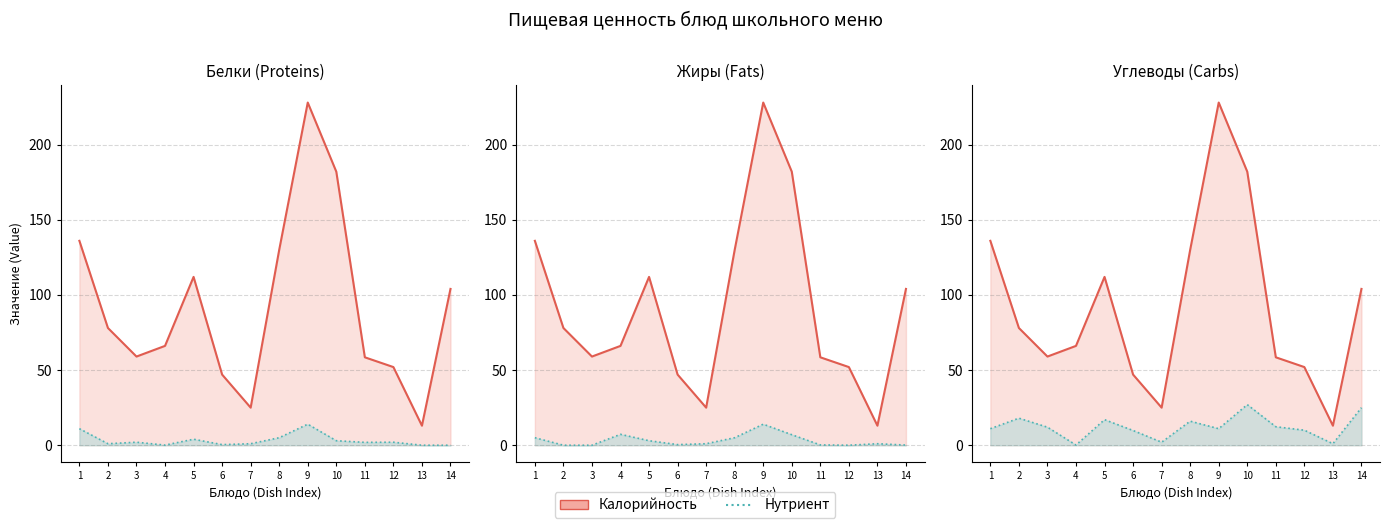

What is the difference between the second highest and second lowest values in the Белки series?

11.0